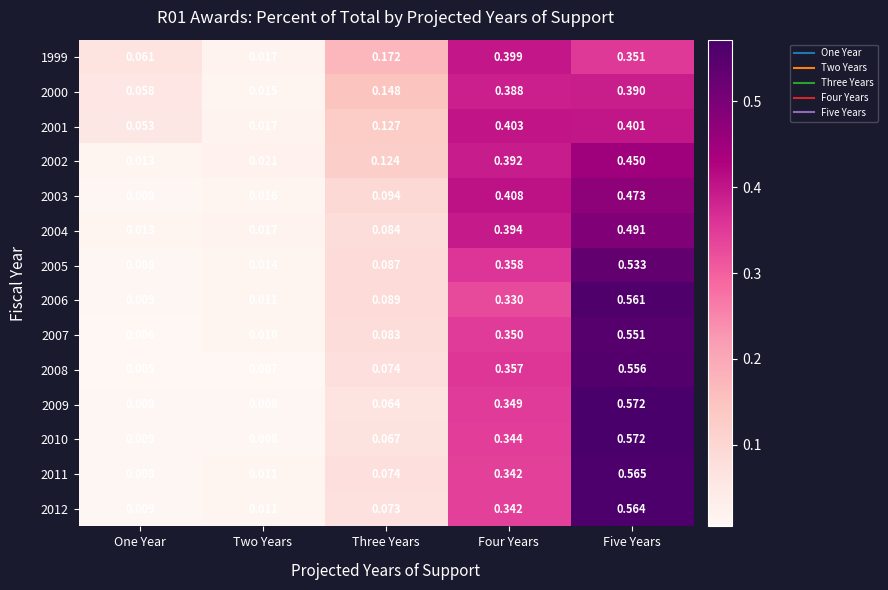

Which category has the highest value in the 2012 series?

Five Years